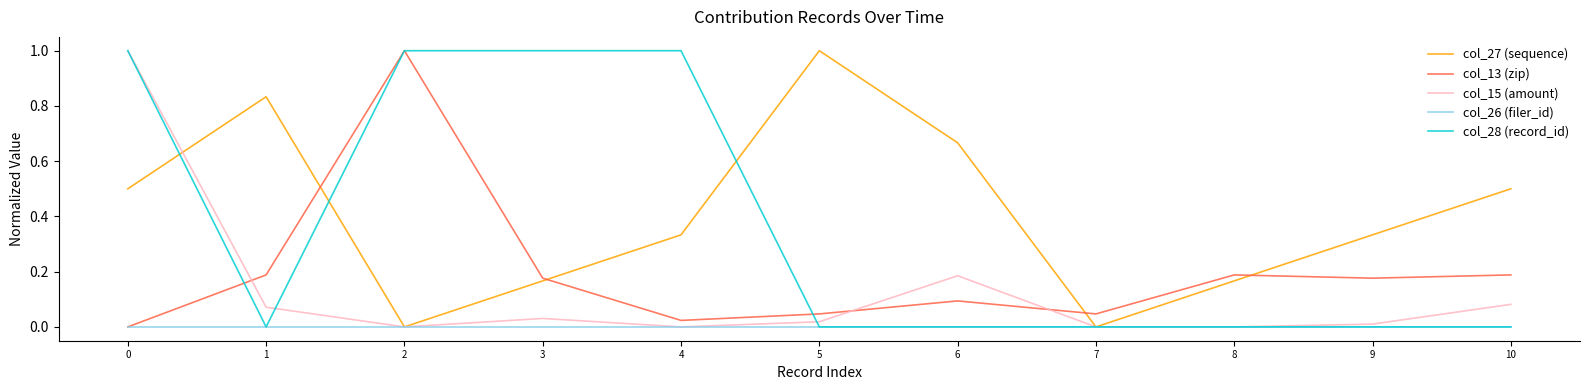

Is it true that col_15 (amount) equals 0.0 at 4?

True